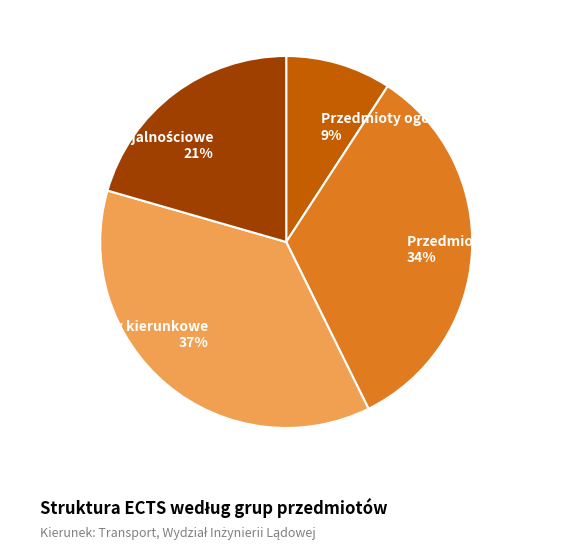

How many slices are in this pie chart?

4